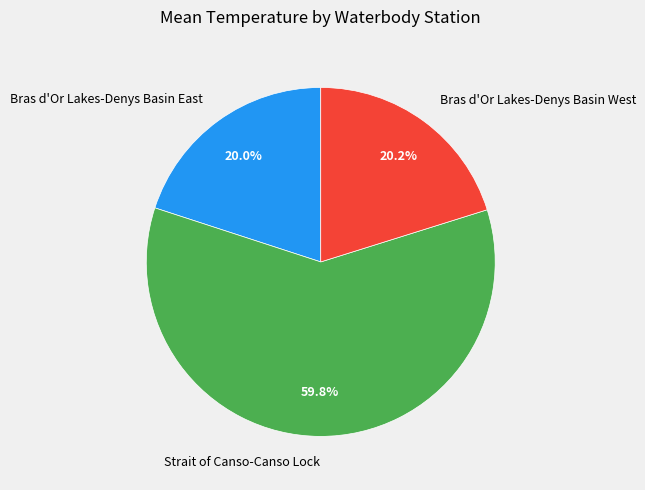

What is the largest slice in the pie chart?

Strait of Canso-Canso Lock